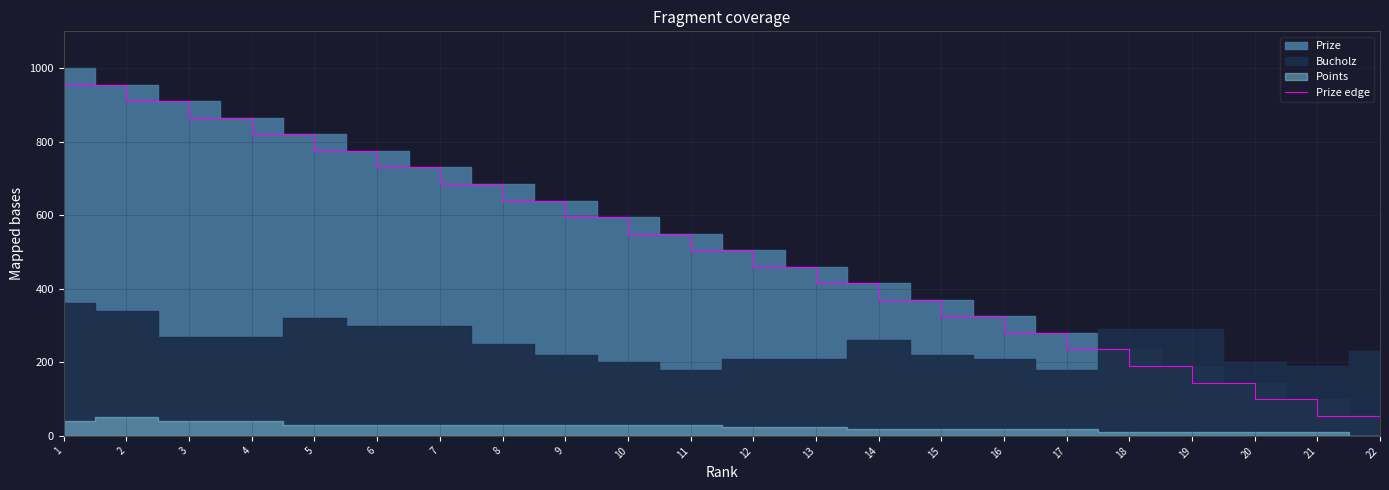

What is the value of the 14th point from the left?

415